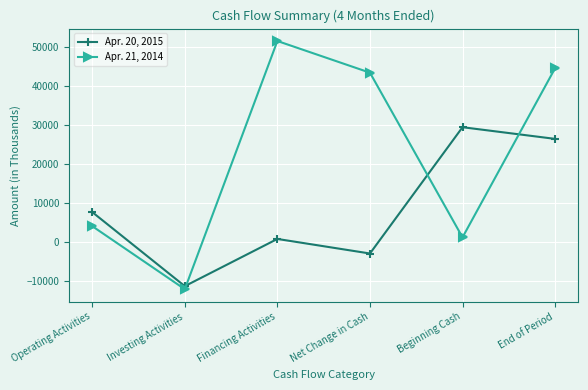

At which category does Apr. 21, 2014 reach its first local valley?

Investing Activities